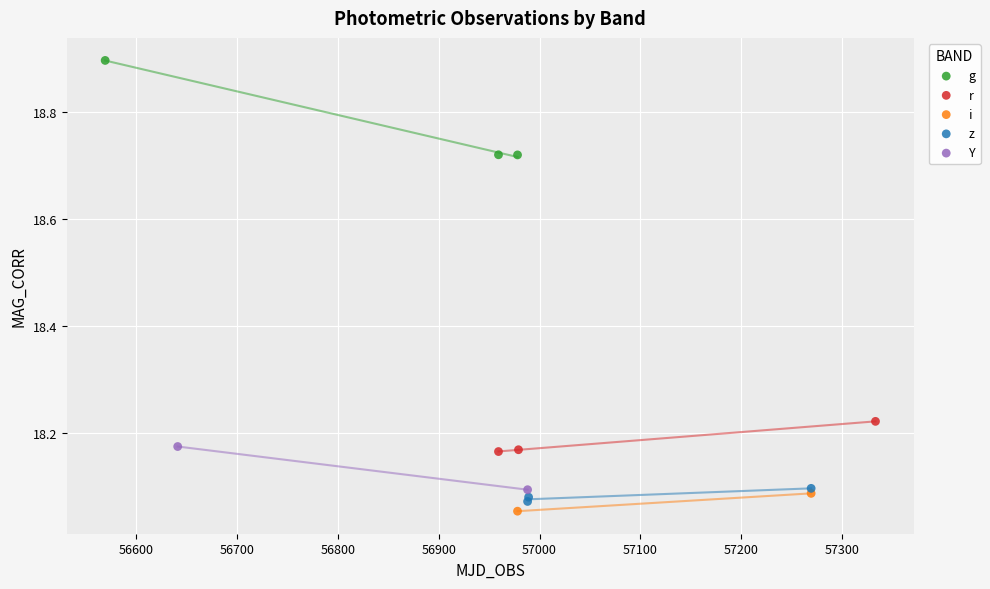

Which series has the largest Y range (max minus min)?

g